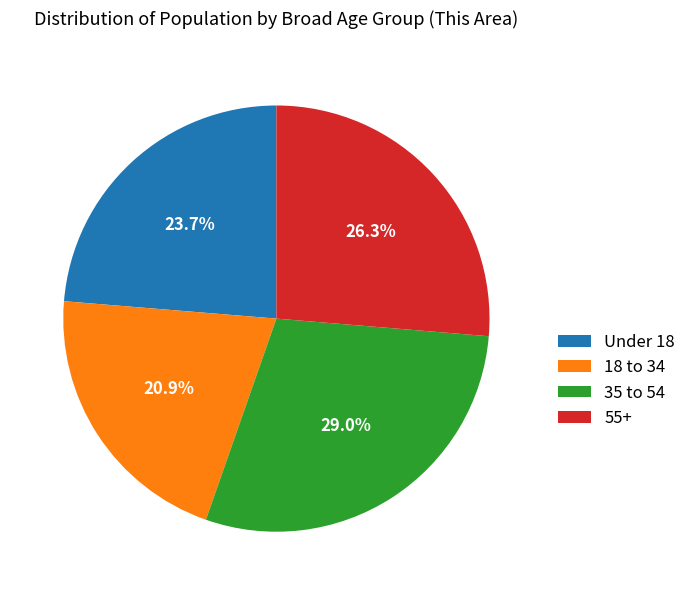

What percentage is NOT represented by 35 to 54?

71.0%